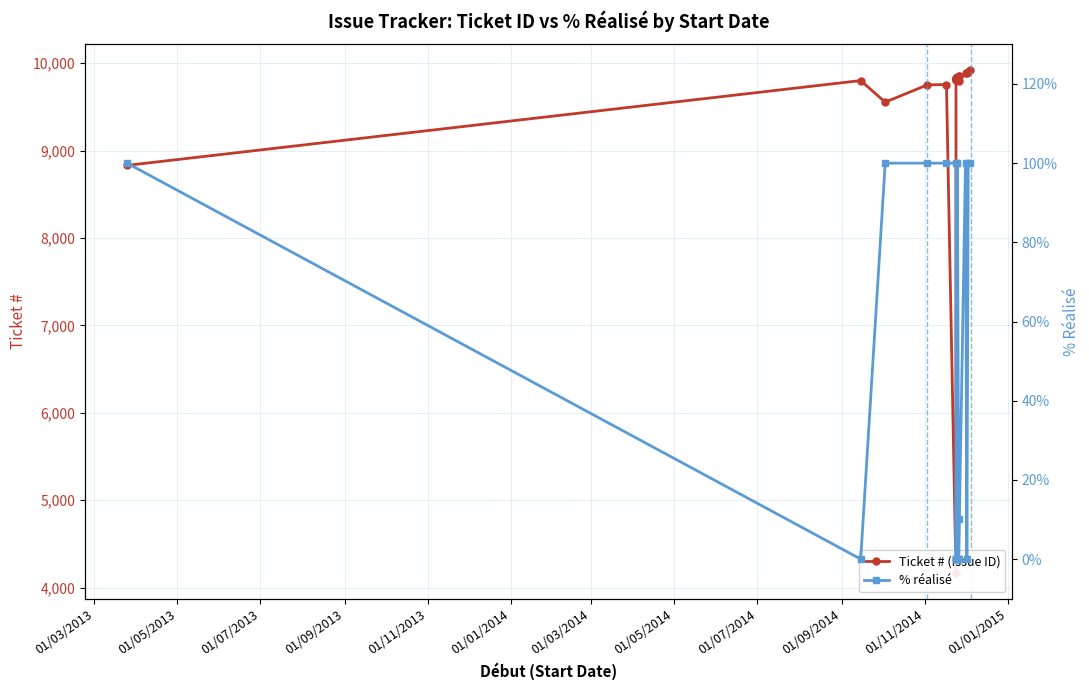

Rank the series by their maximum value, from highest to lowest.

Ticket # (Issue ID), % réalisé